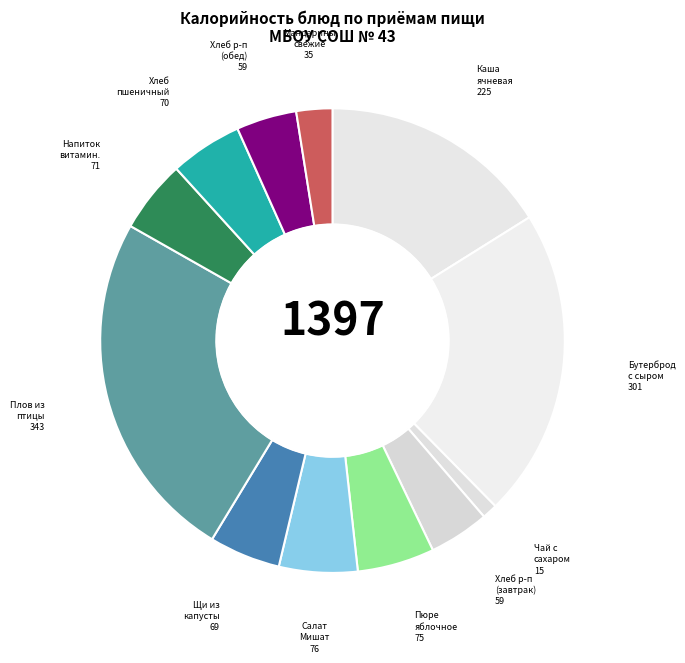

Count the number of slices in the pie.

12